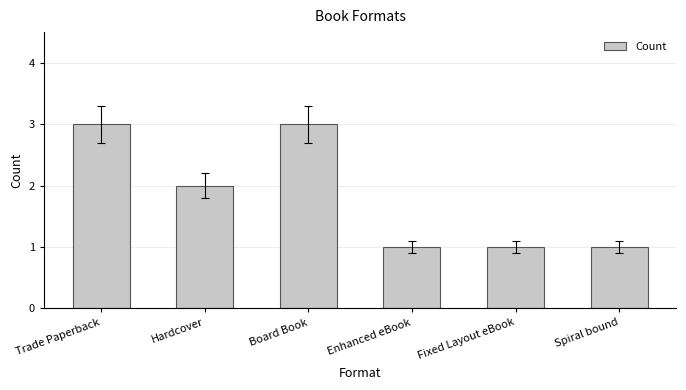

Where is the data nearest to the value 2?

Hardcover